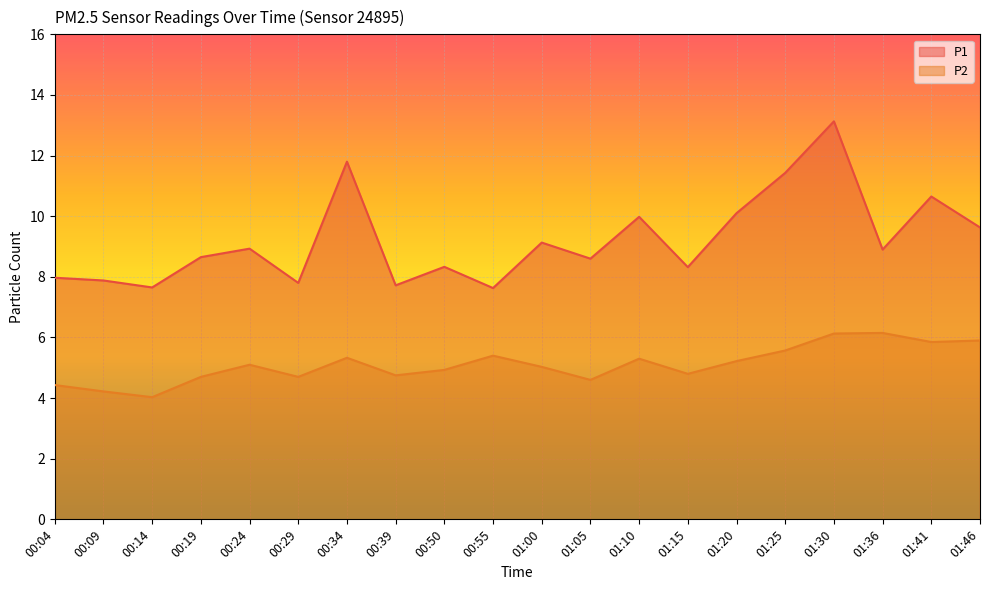

What is the average value of the P2 series?

5.1